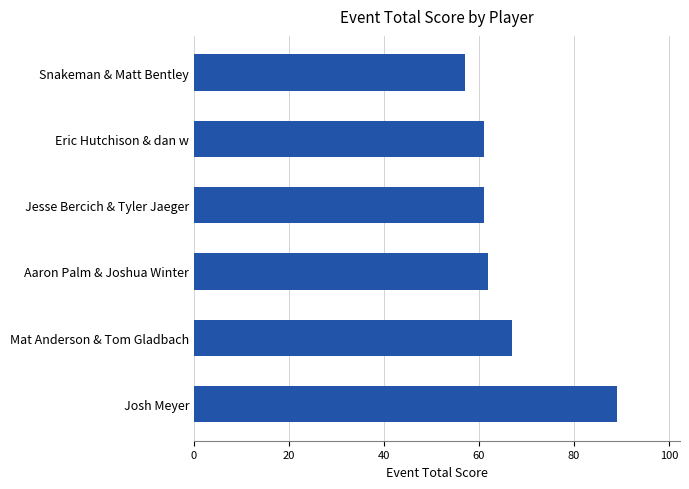

The chart shows a value of 61 at Eric Hutchison & dan w. True or false?

True